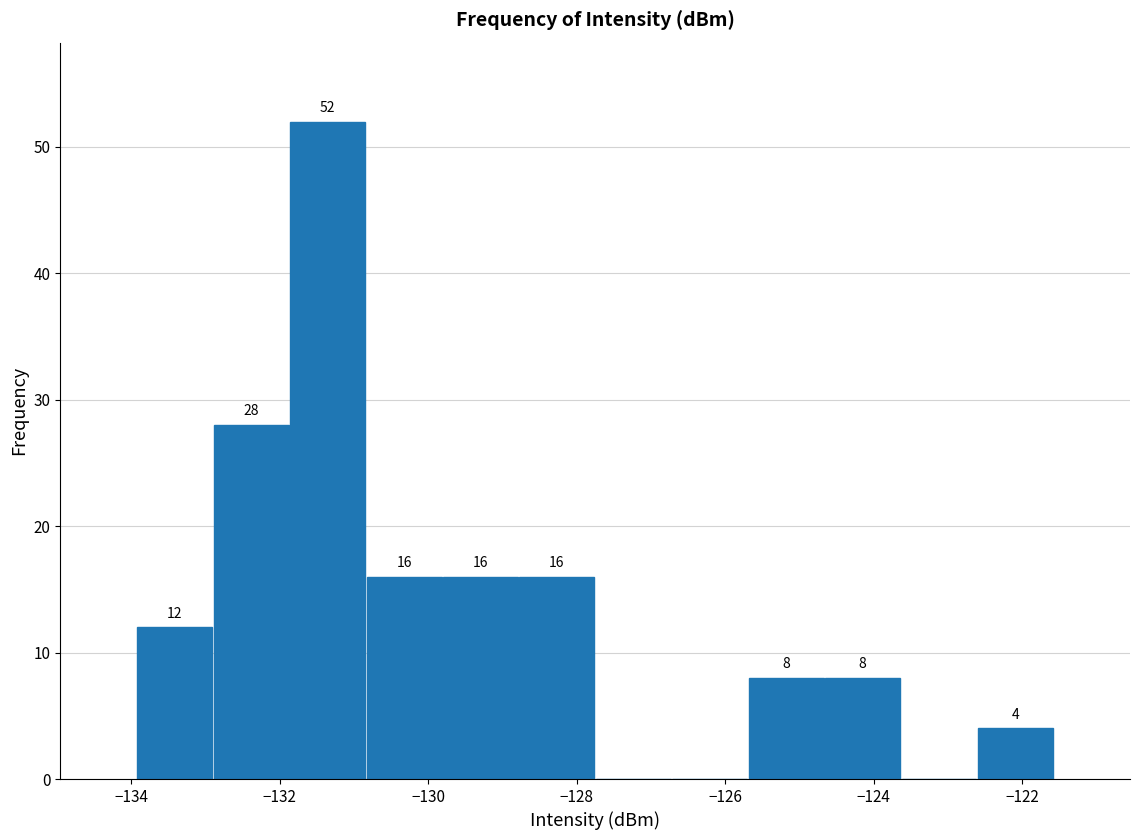

Which range on the x-axis has the tallest bar?

-131.8 to -130.8